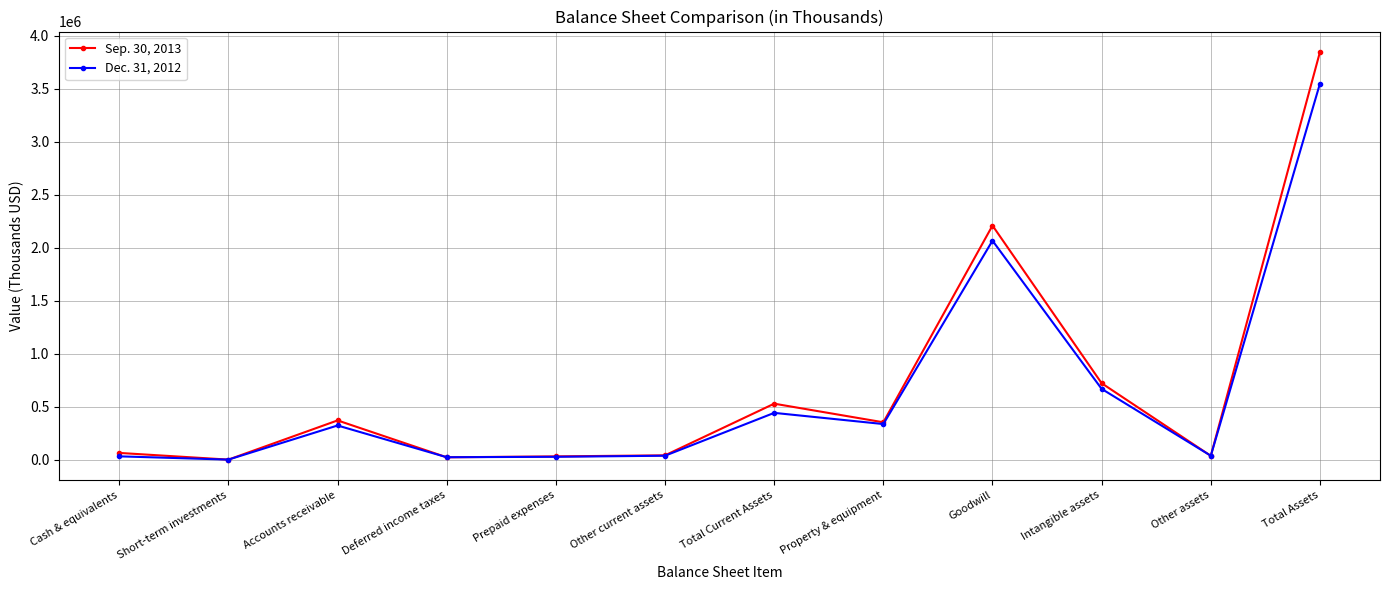

List the series in order of their peak value, highest first.

Sep. 30, 2013, Dec. 31, 2012